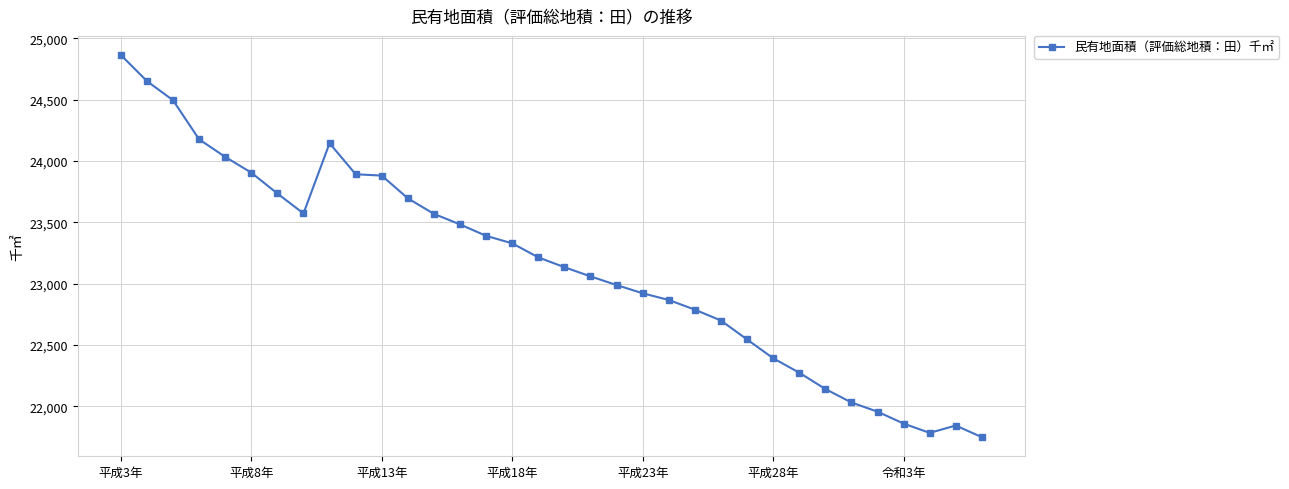

What is the smallest value displayed?

21748.0